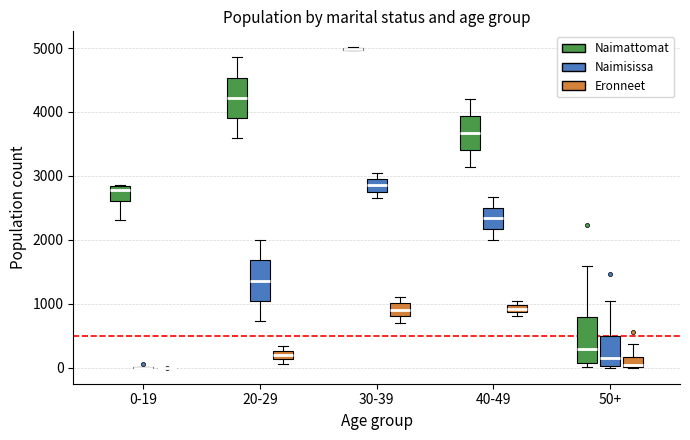

Where does the upper whisker of the box for 40-49 (Naimisissa) end on the y-axis? The values are not printed on the chart, so give them approximately, as read against the axis.

2700